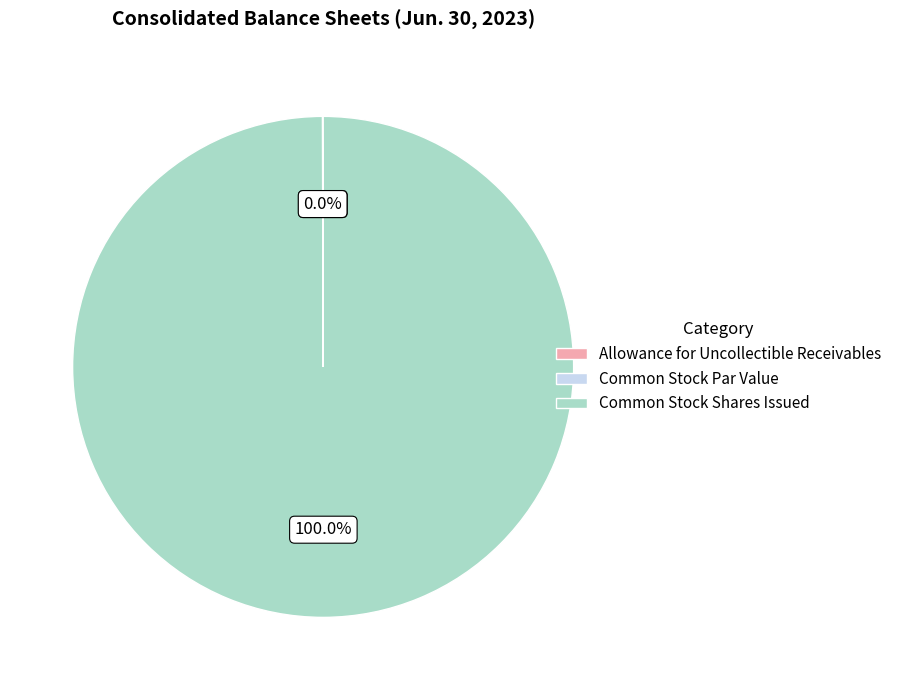

True or false: Common Stock Shares Issued accounts for 100% of the total.

True